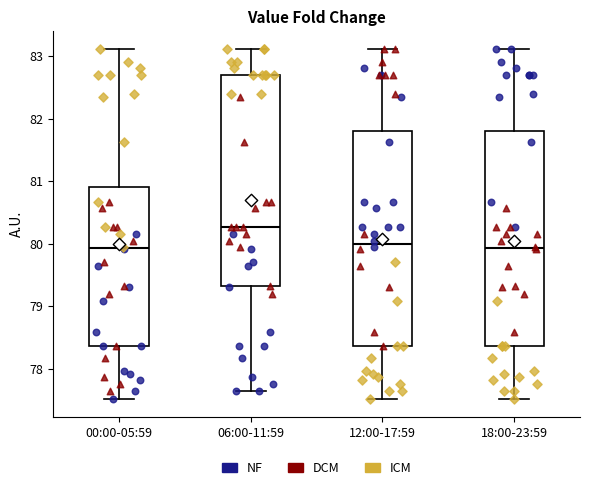

Reading left to right, transcribe this box plot: for each box, give where its median line is, the range the box spans, and where its two whiskers end, as read against the y-axis. The values are not printed on the chart, so give them approximately, as read against the axis.

00:00-05:59: median 79.9, box 78.4 to 80.9, whiskers 77.5 to 83.1
06:00-11:59: median 80.3, box 79.3 to 82.7, whiskers 77.7 to 83.1
12:00-17:59: median 80.0, box 78.4 to 81.8, whiskers 77.5 to 83.1
18:00-23:59: median 79.9, box 78.4 to 81.8, whiskers 77.5 to 83.1